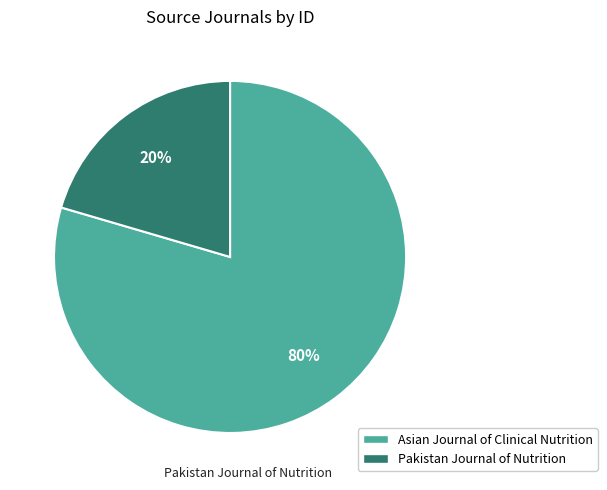

Which category accounts for the majority?

Asian Journal of Clinical Nutrition